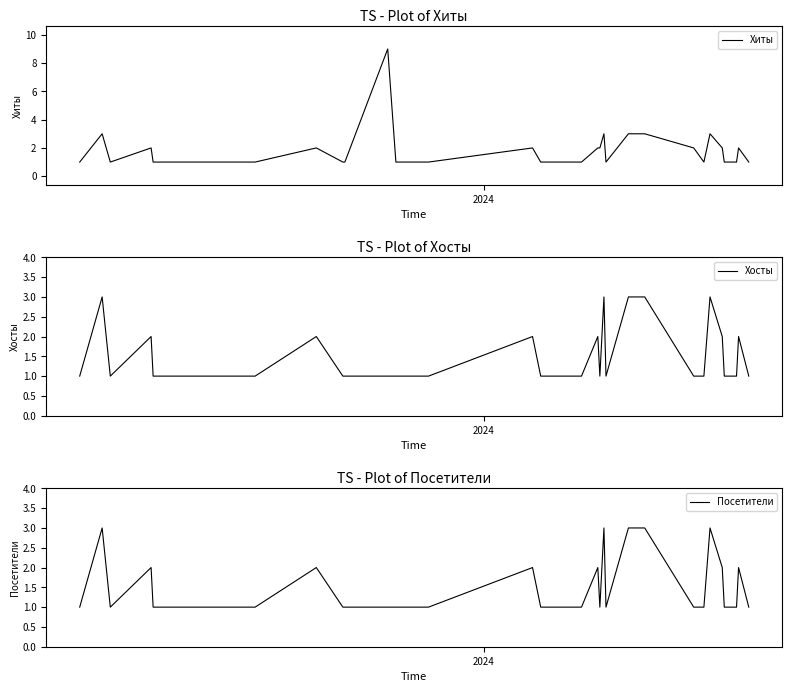

Reading left to right, transcribe all the data shown in this chart.

Хиты: 1	3	1	2	1	1	1	1	1	1	1	2	1	1	9	1	1	1	1	1	2	1	1	1	2	2	3	1	3	3	2	1	3	2	1	1	1	1	2	1
Хосты: 1	3	1	2	1	1	1	1	1	1	1	2	1	1	1	1	1	1	1	1	2	1	1	1	2	1	3	1	3	3	1	1	3	2	1	1	1	1	2	1
Посетители: 1	3	1	2	1	1	1	1	1	1	1	2	1	1	1	1	1	1	1	1	2	1	1	1	2	1	3	1	3	3	1	1	3	2	1	1	1	1	2	1